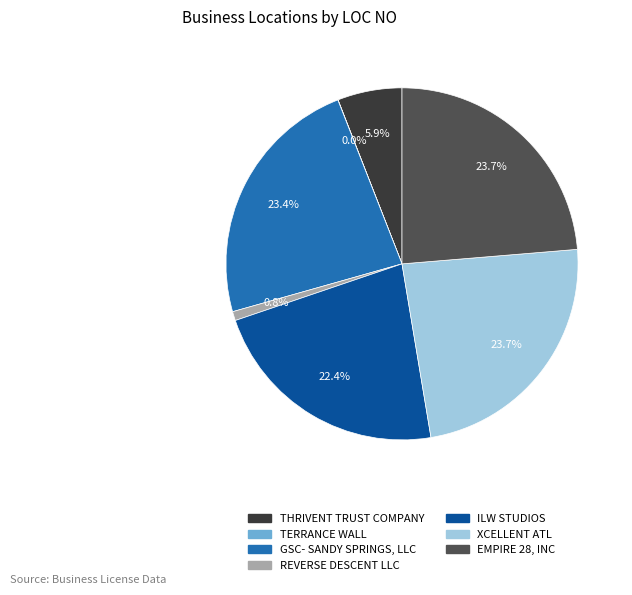

What portion of the pie excludes XCELLENT ATL?

76.3%